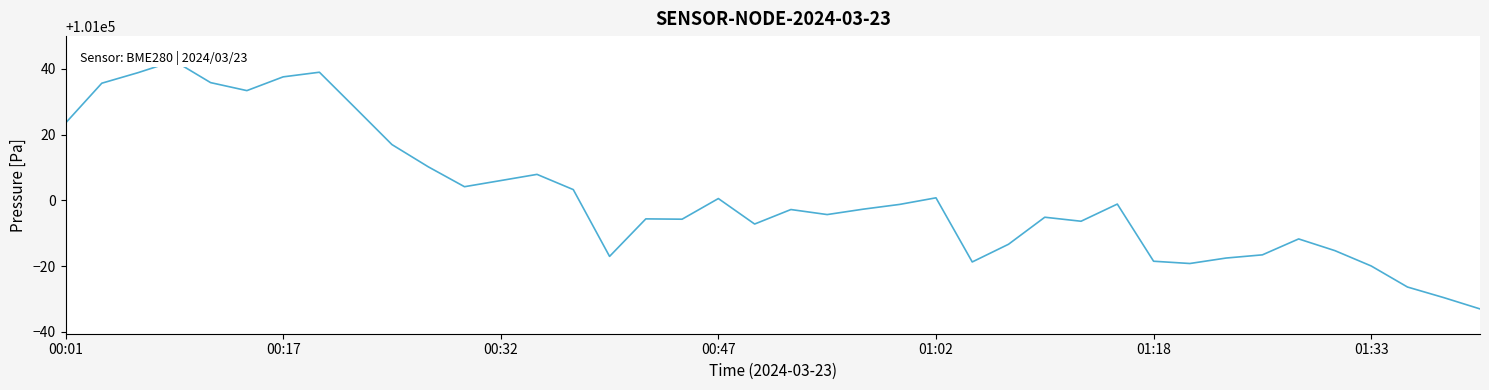

How many categories are shown in the chart?

40